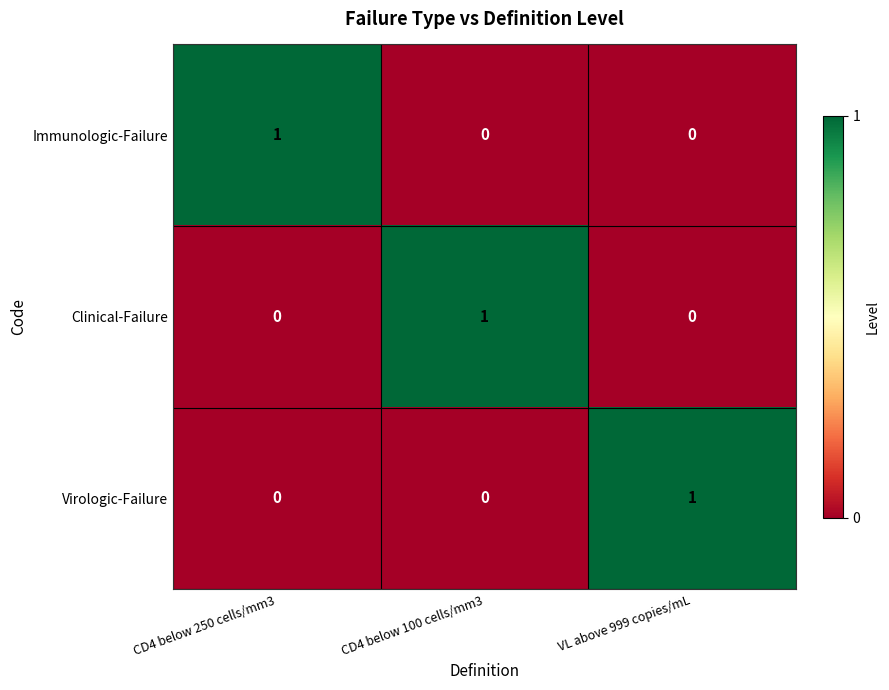

How many Immunologic-Failure values are between 0 and 1?

3